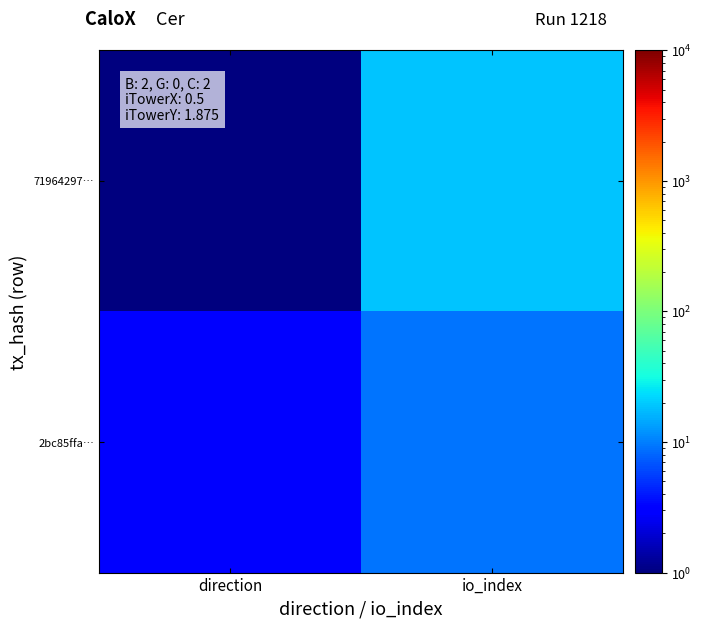

What is the minimum value shown in the chart?

1